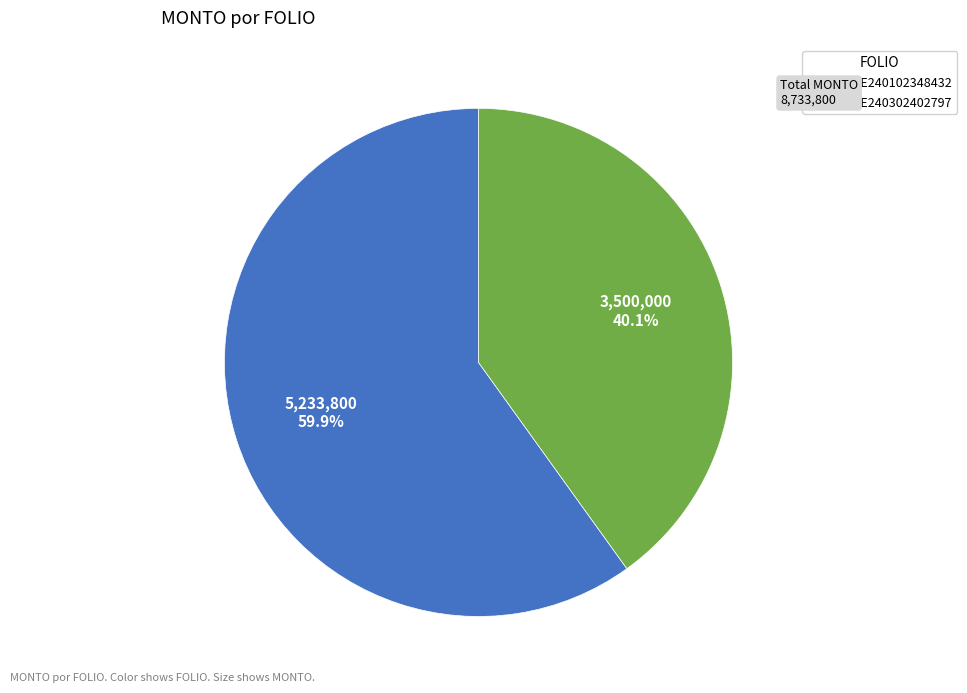

True or false: QUE240102348432 accounts for 50% of the total.

False